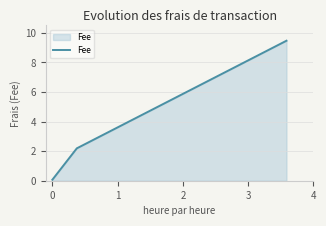

What is the maximum value shown in the chart?

9.5